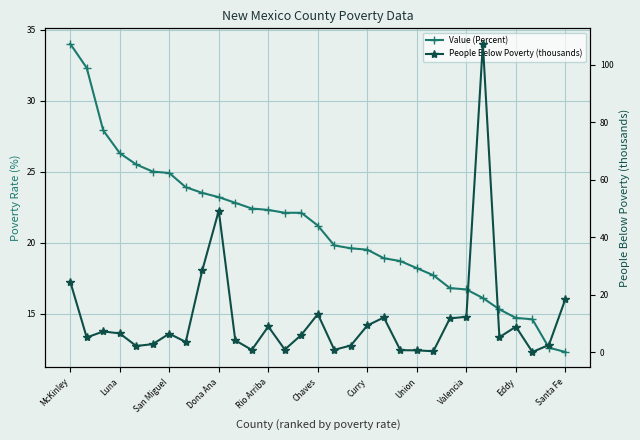

What is the value of the People Below Poverty (thousands) point at the 16th from the left?

13.3